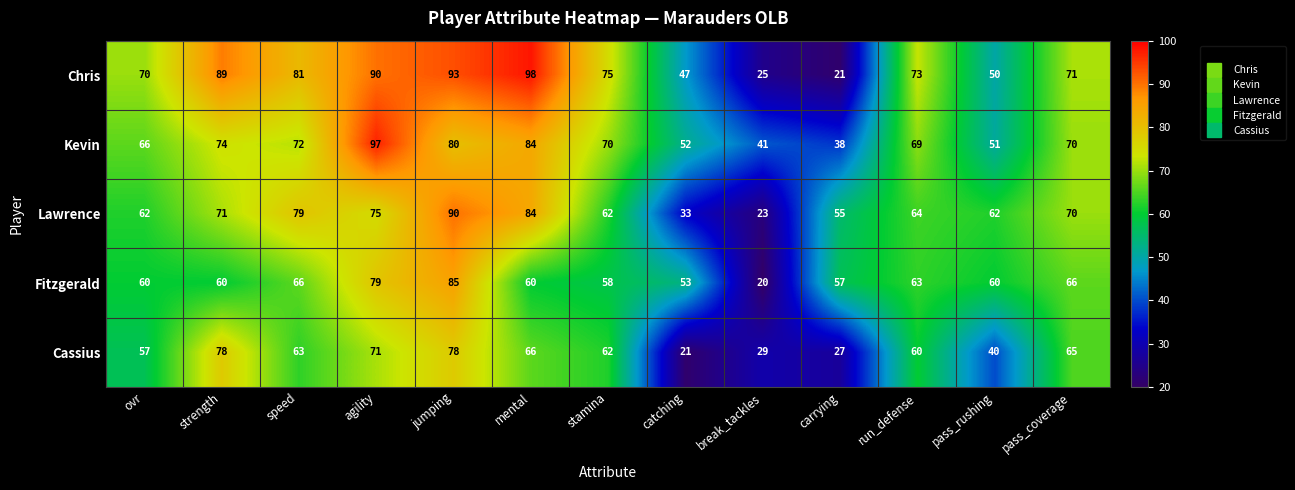

What is the difference between the highest and lowest values at stamina?

17